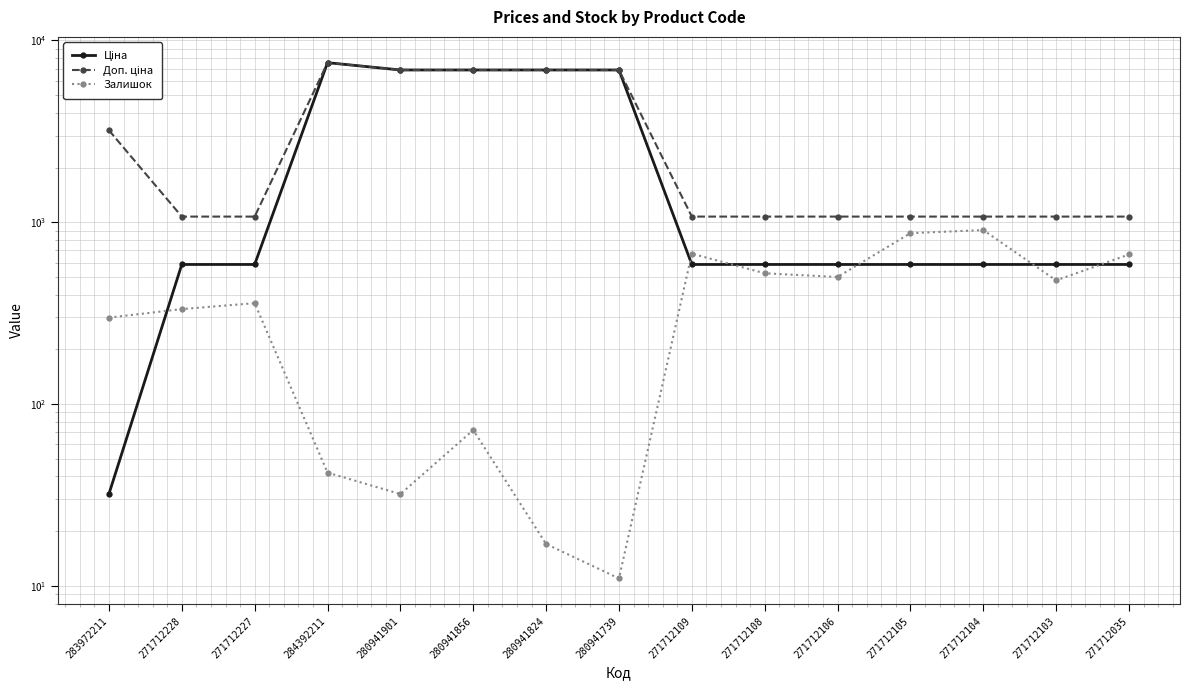

Is this an area chart (filled region under the line)?

No